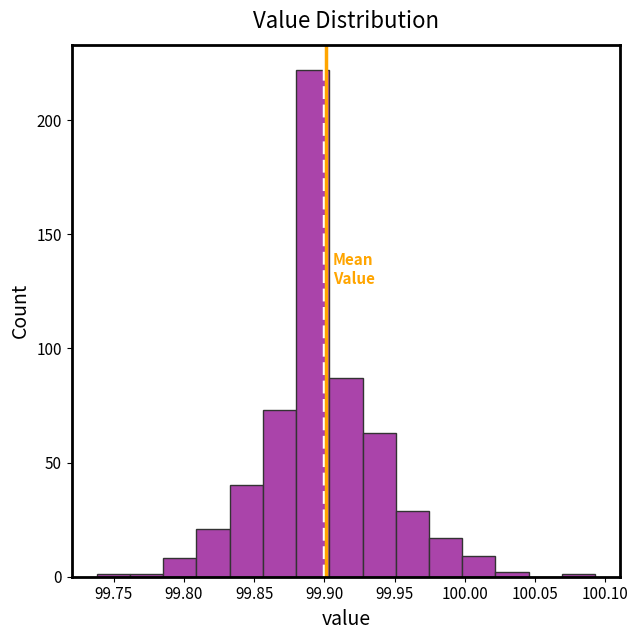

Over which range of the x-axis is the bar tallest?

99.880 to 99.905